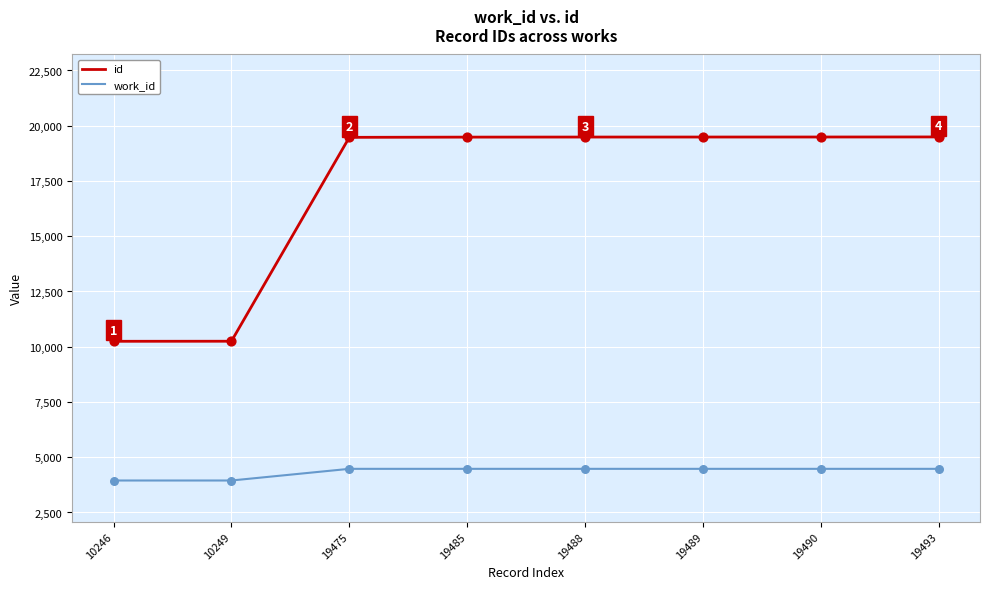

Is the value of work_id at 19490 greater than the value of id at 19493?

No